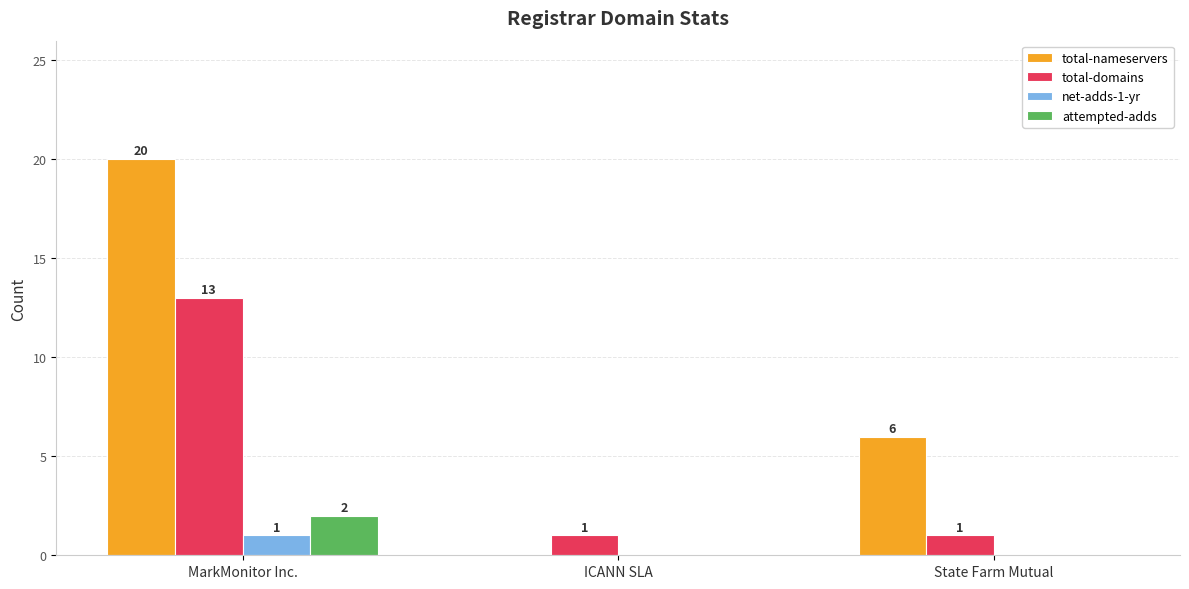

Which series has the largest total across all categories?

total-nameservers